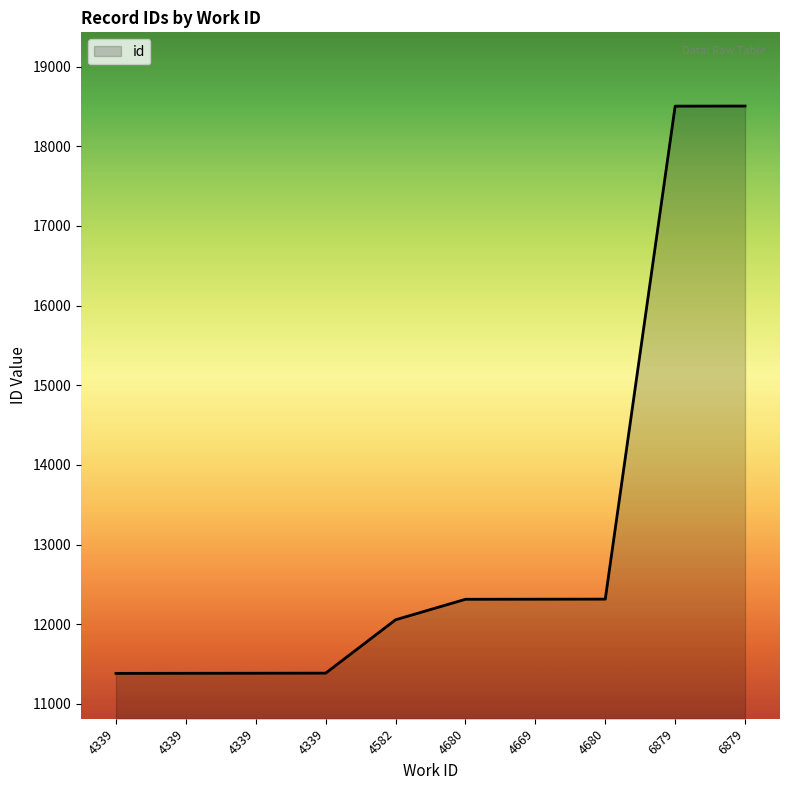

What is the smallest value displayed?

11384